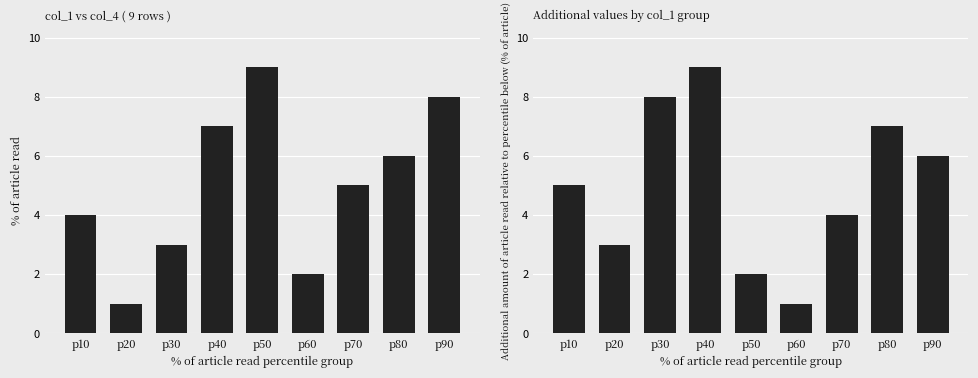

What is the lowest value of the col_4 series?

1